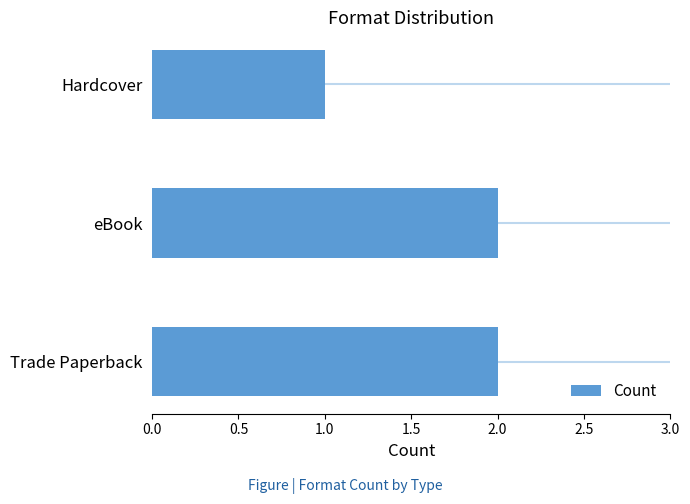

What is the average value?

2